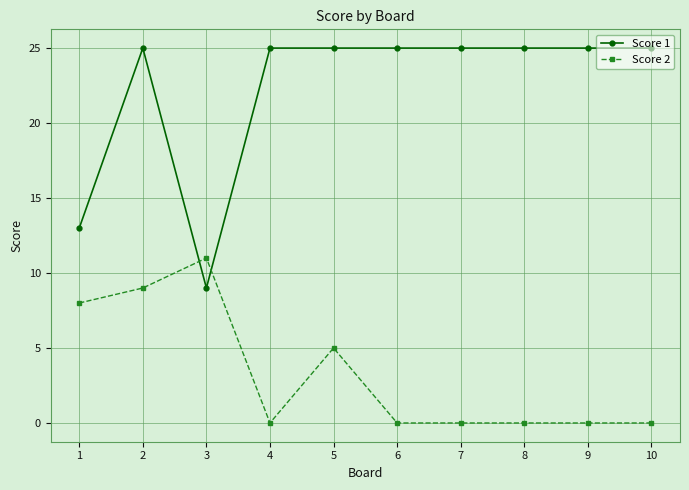

What is the sum of the Score 2 values at 10 and 3?

11